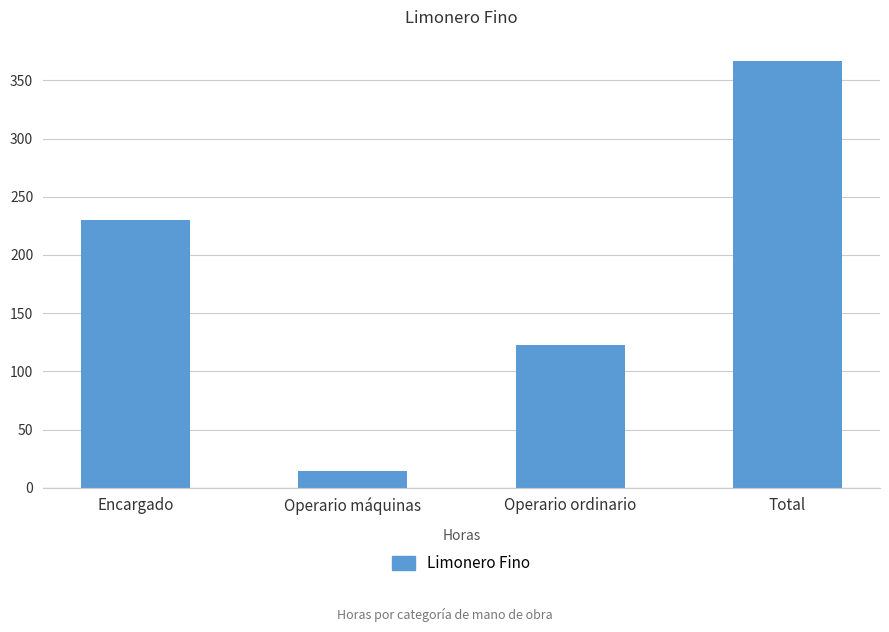

What is the difference between the maximum and minimum values?

352.4